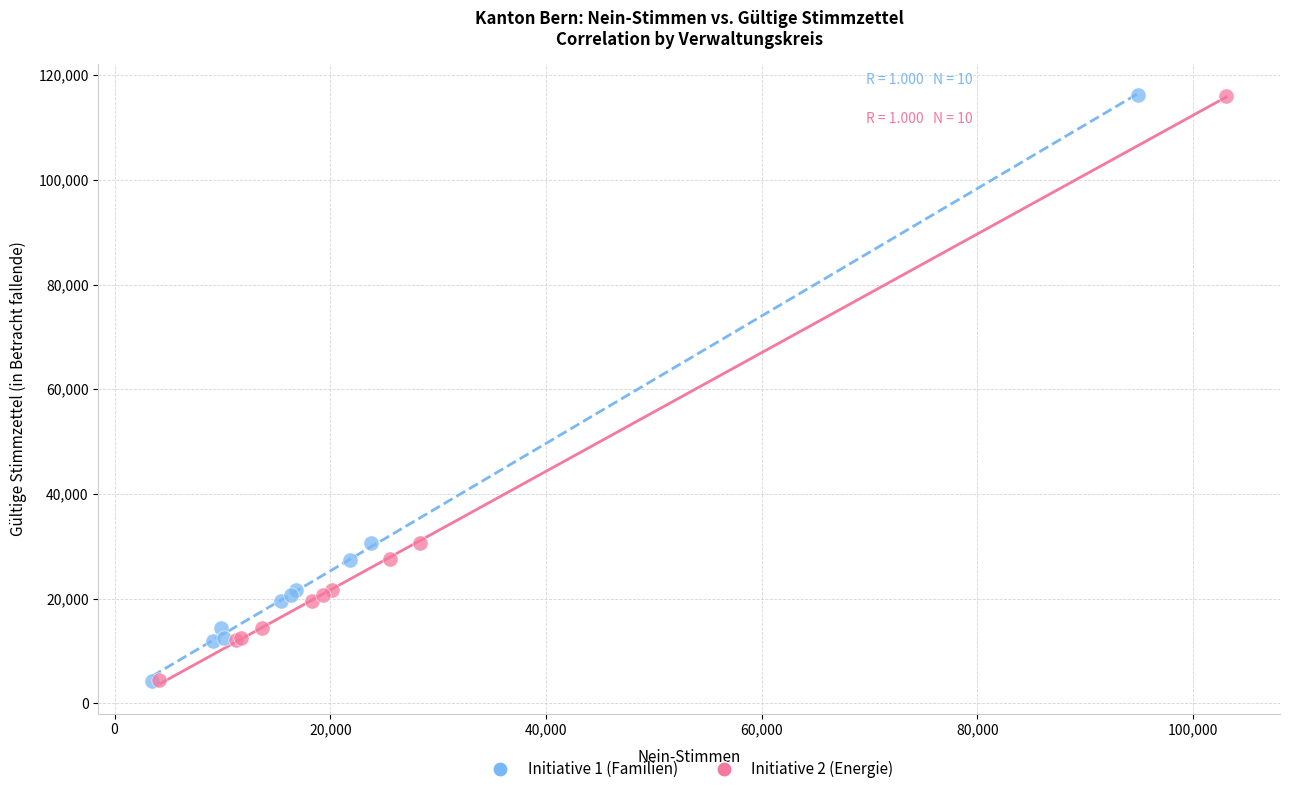

Which series has the largest Y range (max minus min)?

Initiative 1 (Familien)